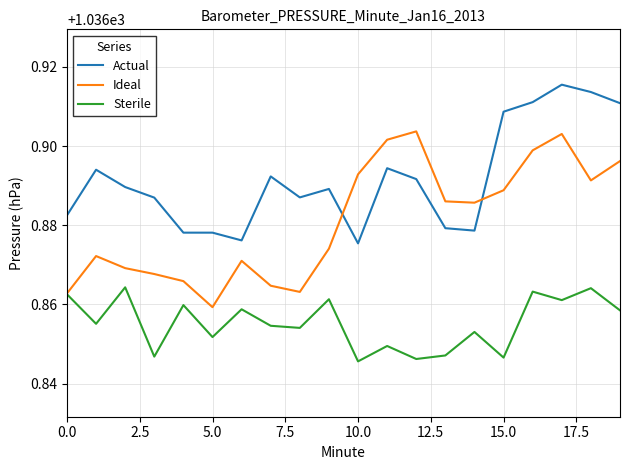

After their last crossing, which series has the higher values: Actual or Ideal?

Actual